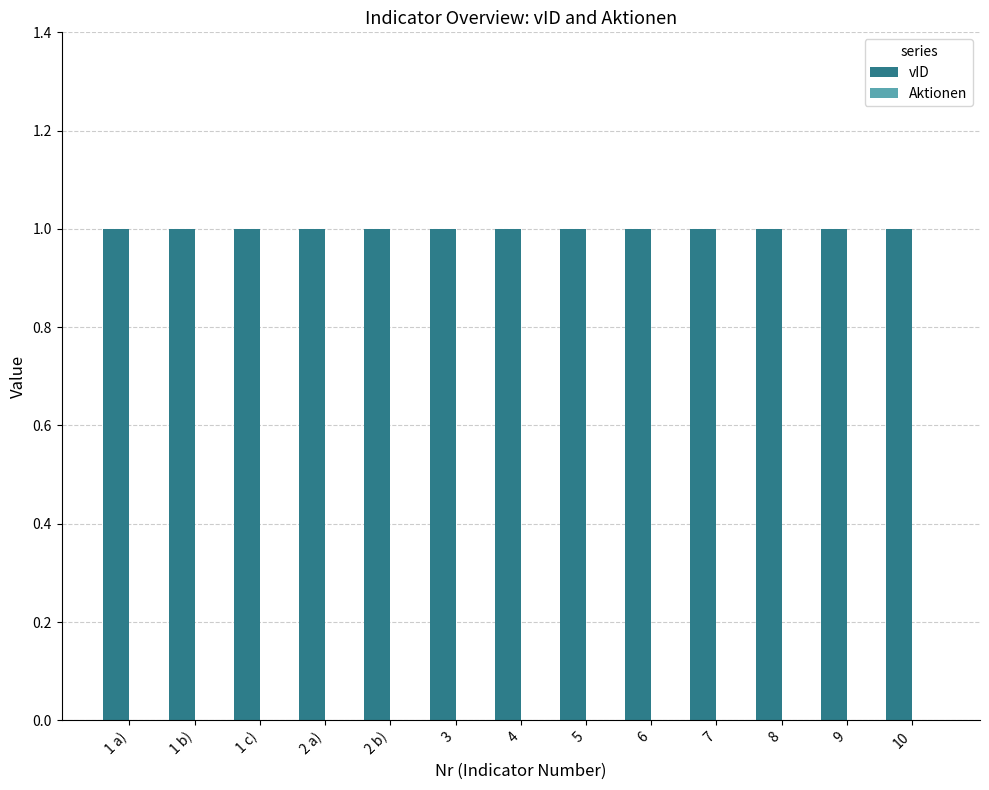

Reading left to right, list all the values displayed in this chart.

vID: 1 a)=1	1 b)=1	1 c)=1	2 a)=1	2 b)=1	3=1	4=1	5=1	6=1	7=1	8=1	9=1	10=1
Aktionen: 1 a)=0	1 b)=0	1 c)=0	2 a)=0	2 b)=0	3=0	4=0	5=0	6=0	7=0	8=0	9=0	10=0